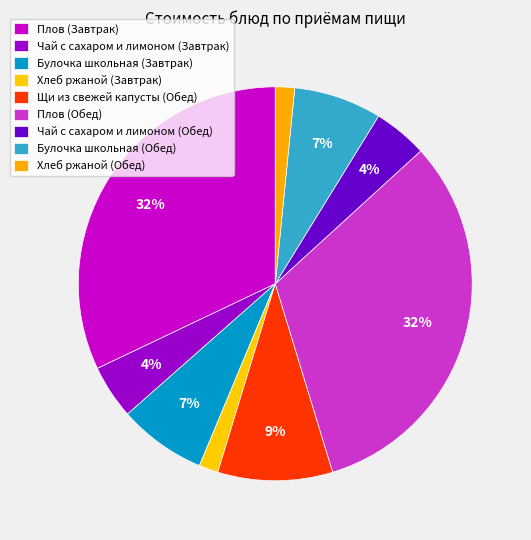

The Плов (Обед) slice represents 21% of the pie. True or false?

False